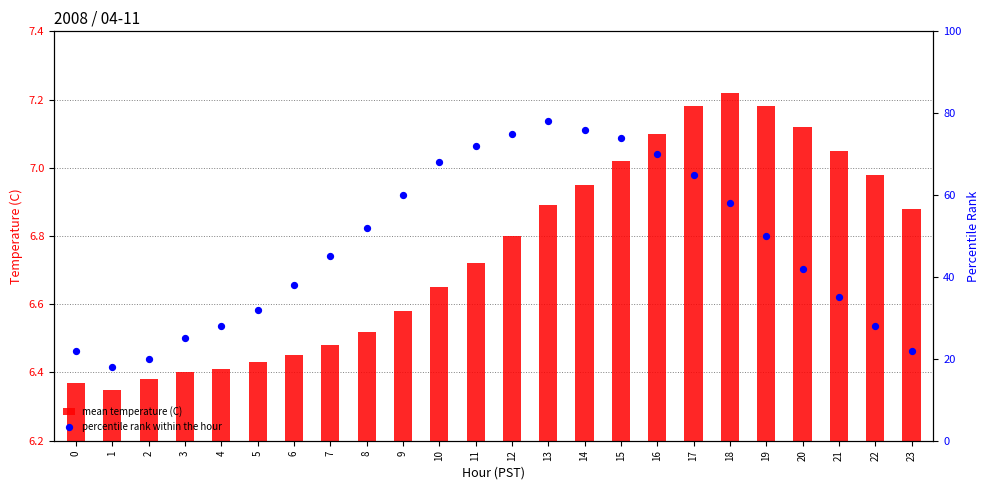

Which series has the largest total across all categories?

percentile rank within the hour